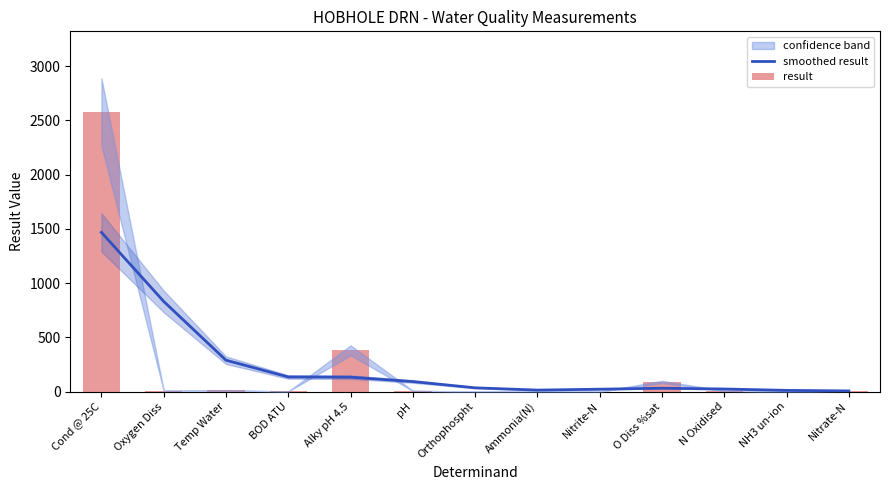

Reading left to right, extract all data points from this chart.

smoothed result: Cond @ 25C=1467.4	Oxygen Diss=831.0	Temp Water=289.2	BOD ATU=134.7	Alky pH 4.5=133.0	pH=92.4	Orthophospht=34.7	Ammonia(N)=13.7	Nitrite-N=22.1	O Diss %sat=31.3	N Oxidised=23.8	NH3 un-ion=11.2	Nitrate-N=6.0
result: Cond @ 25C=2578.0	Oxygen Diss=9.8	Temp Water=10.9	BOD ATU=1.4	Alky pH 4.5=380.0	pH=7.7	Orthophospht=0.1	Ammonia(N)=0.2	Nitrite-N=0.1	O Diss %sat=88.6	N Oxidised=7.0	NH3 un-ion=0.0	Nitrate-N=6.9